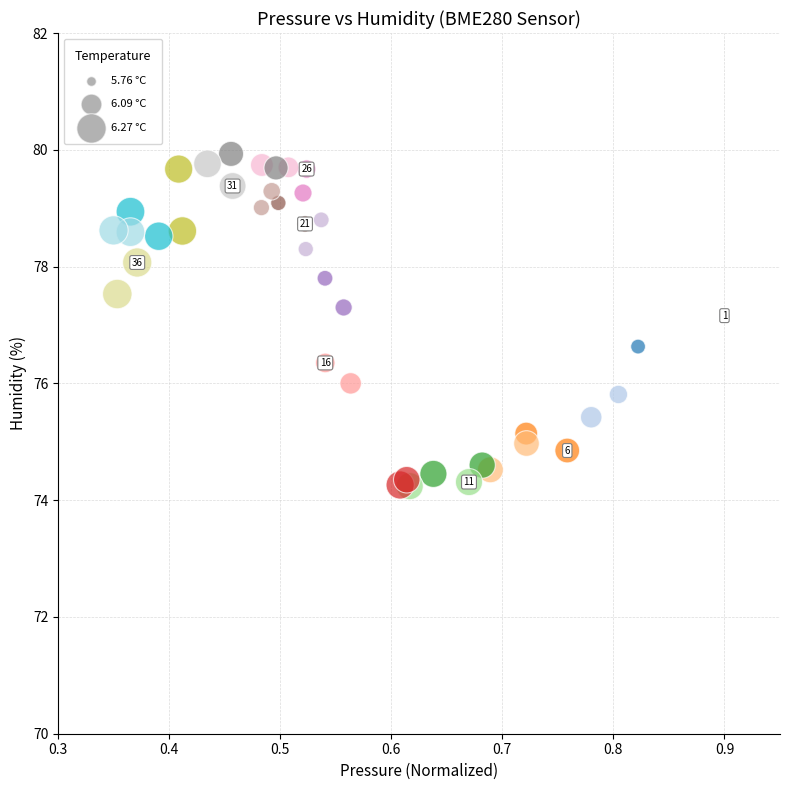

What Y value in the scatter plot is closest to 77?

77.2